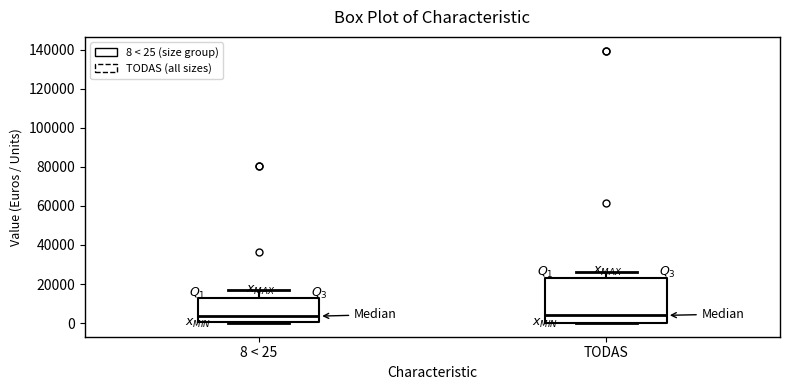

Reading left to right, read every box against the y-axis: the position of its median line, the range the box covers, and the ends of its whiskers. The values are not printed on the chart, so give them approximately, as read against the axis.

8 < 25: median 4000, box 0 to 12000, whiskers 0 to 16000
TODAS: median 4000, box 0 to 22000, whiskers 0 to 26000